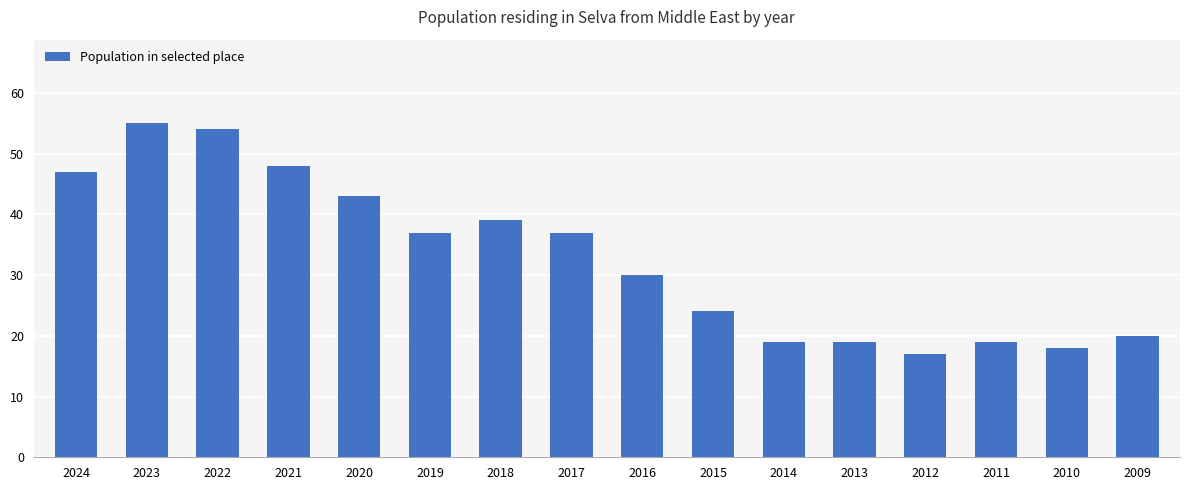

How many data points does each series have?

16